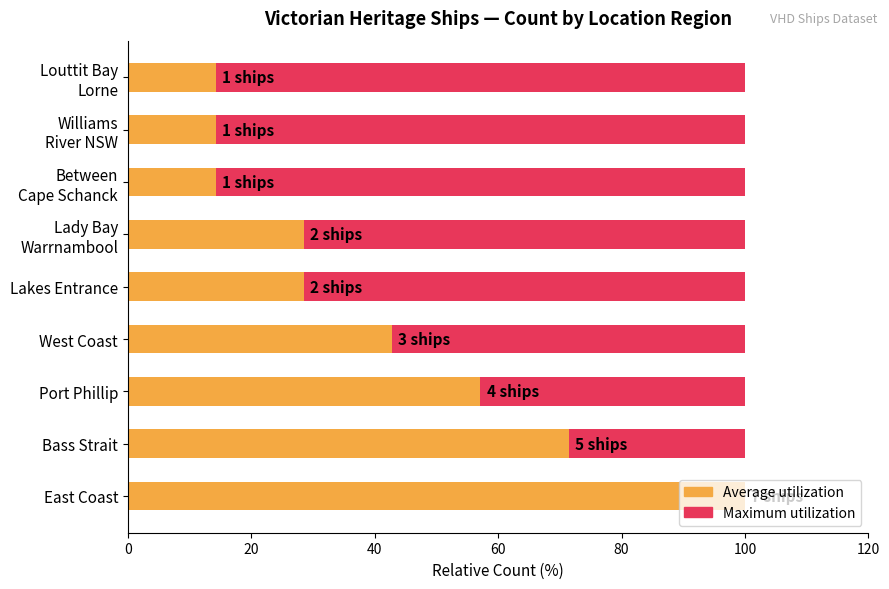

Are the bars horizontal?

Yes